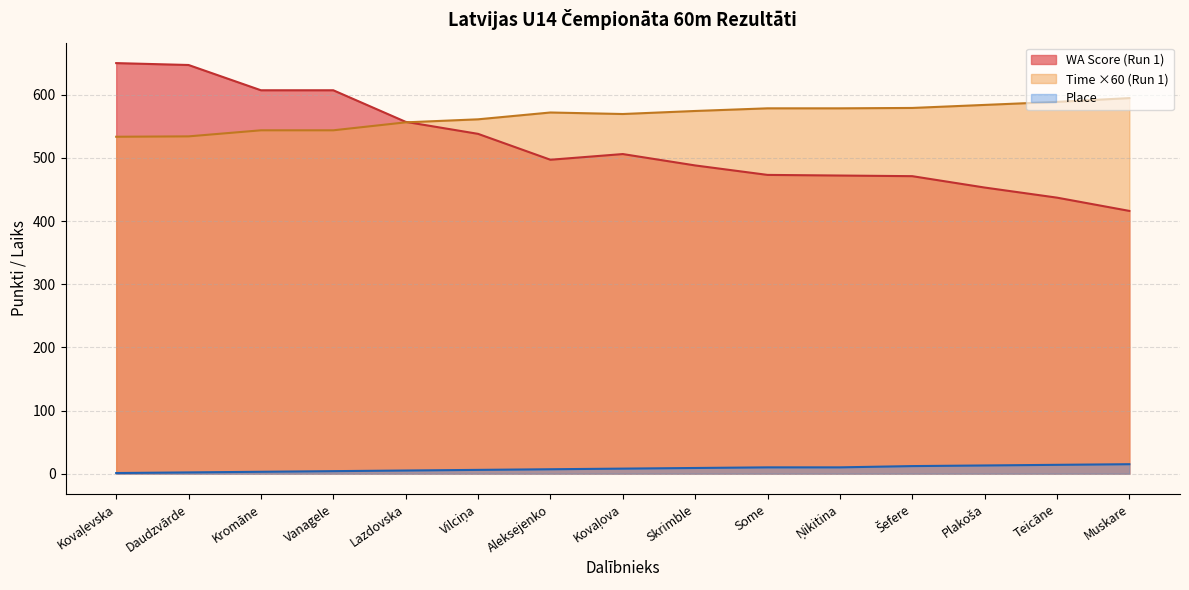

How many data points in WA Score (Run 1) are above 497?

7